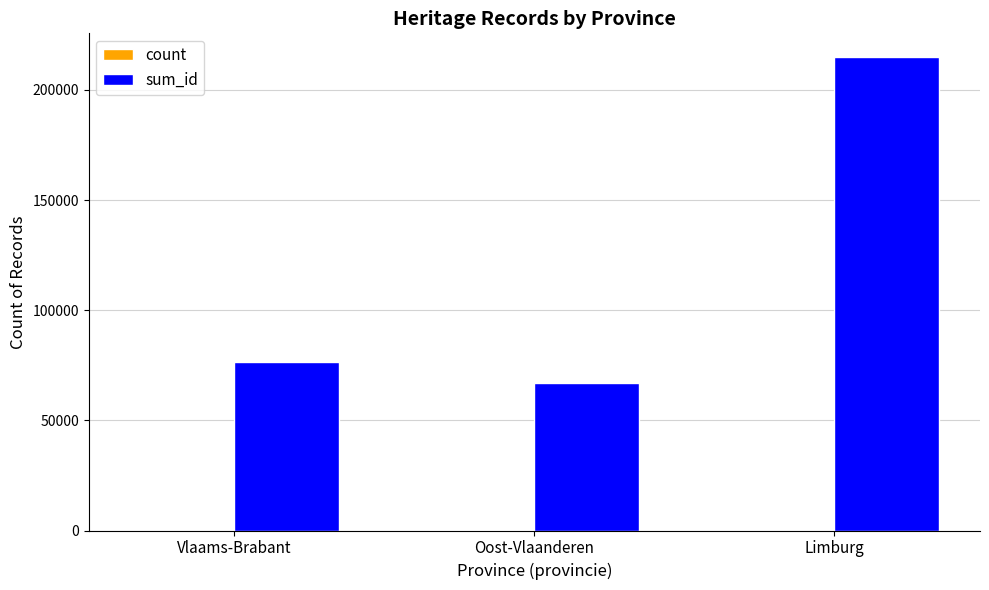

Where is sum_id nearest to the value 140876?

Vlaams-Brabant